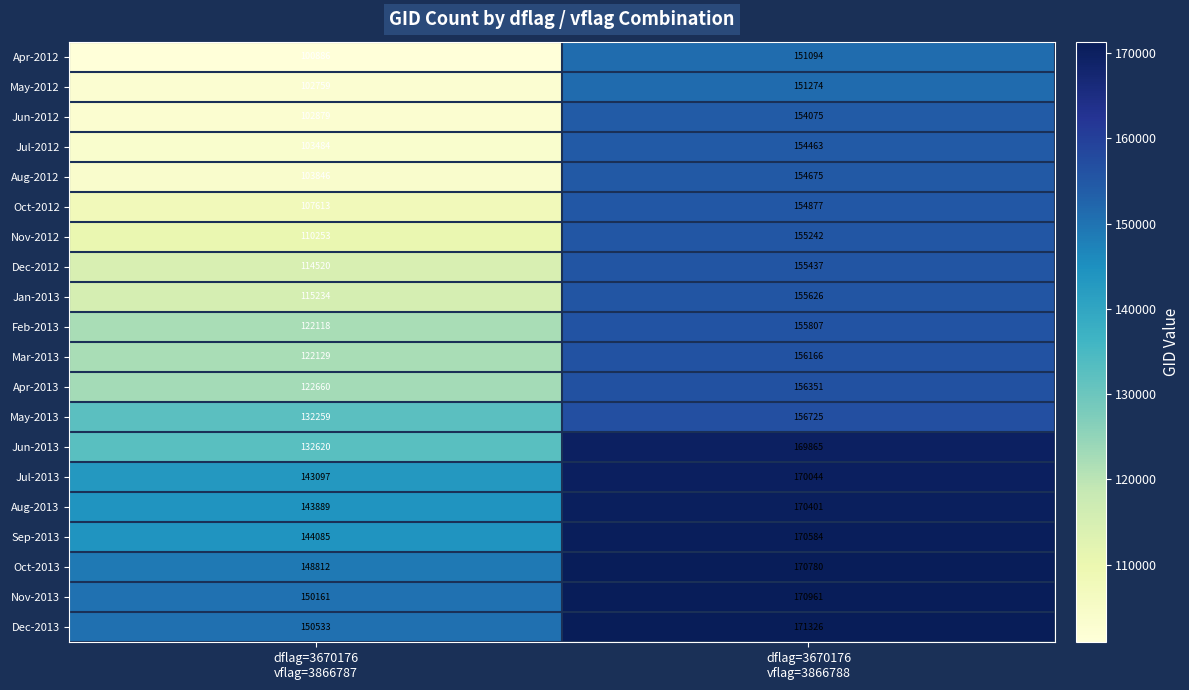

What is the difference between the maximum and minimum values in the Apr-2012 series?

50208